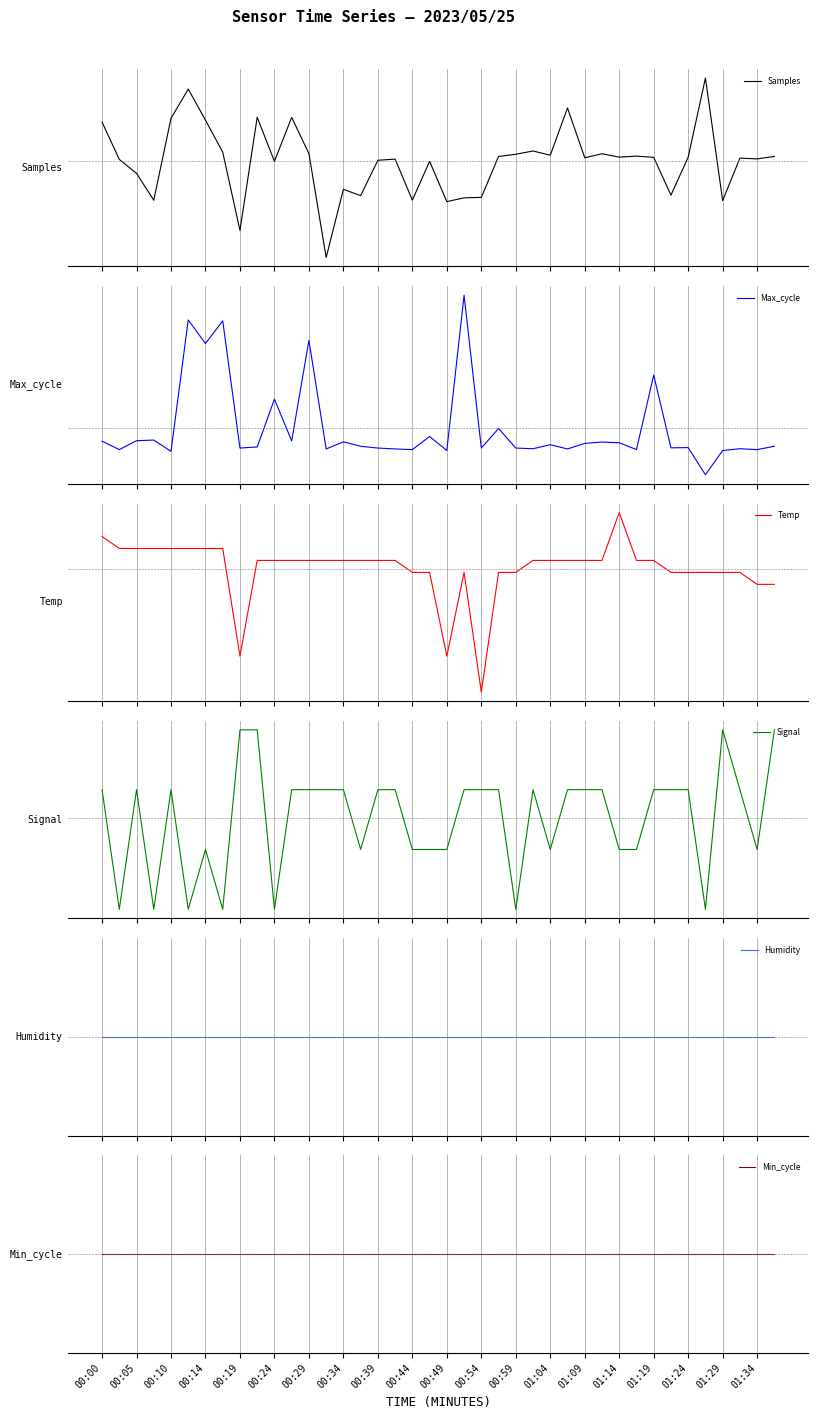

How many values in Signal are above zero?

24